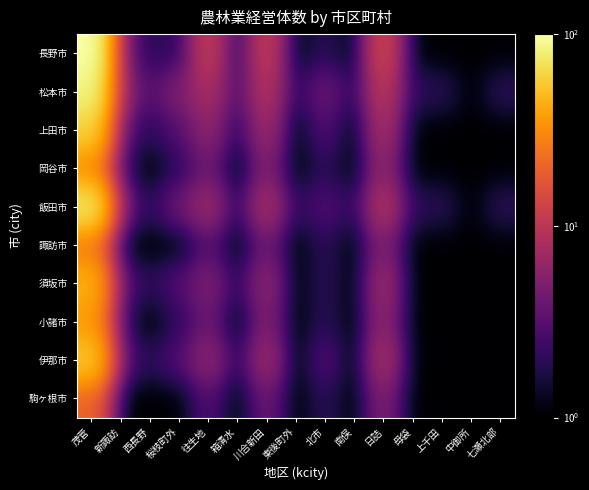

What is the spread (max minus min) of values at 箱清水?

2